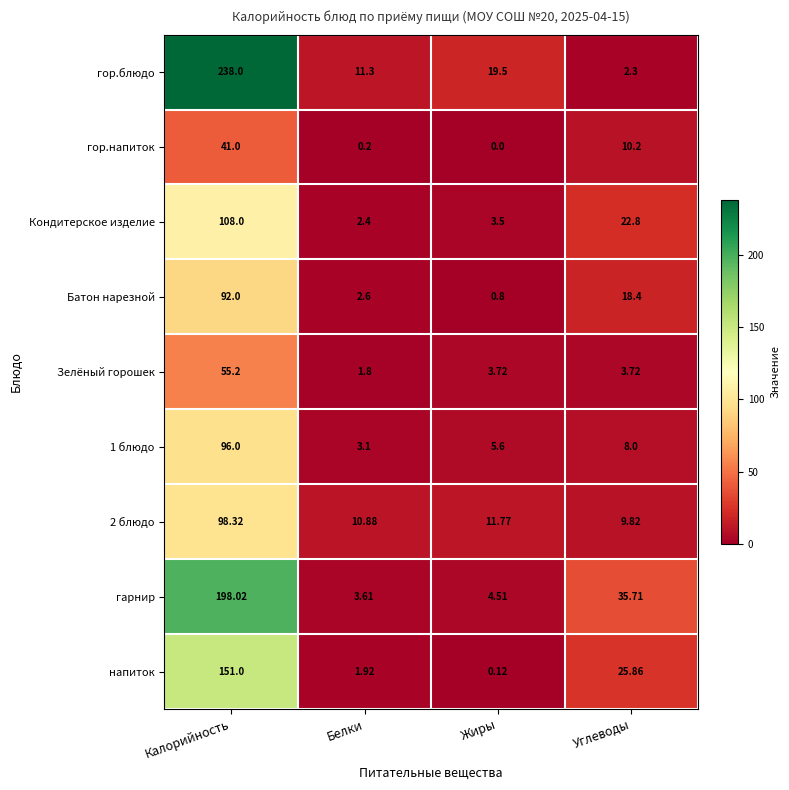

List the series in order of their peak value, lowest first.

гор.напиток, Зелёный горошек, Батон нарезной, 1 блюдо, 2 блюдо, Кондитерское изделие, напиток, гарнир, гор.блюдо